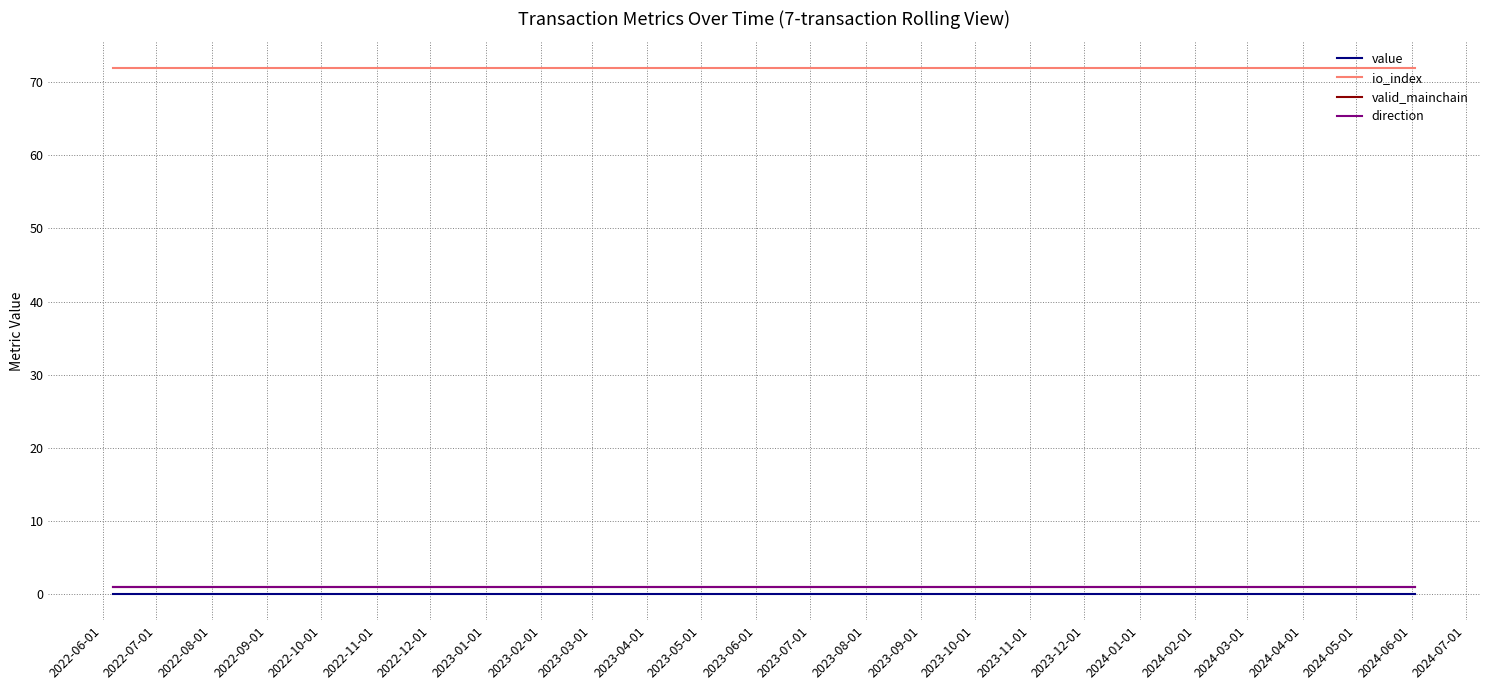

At which label does valid_mainchain reach its minimum?

2022-06-01